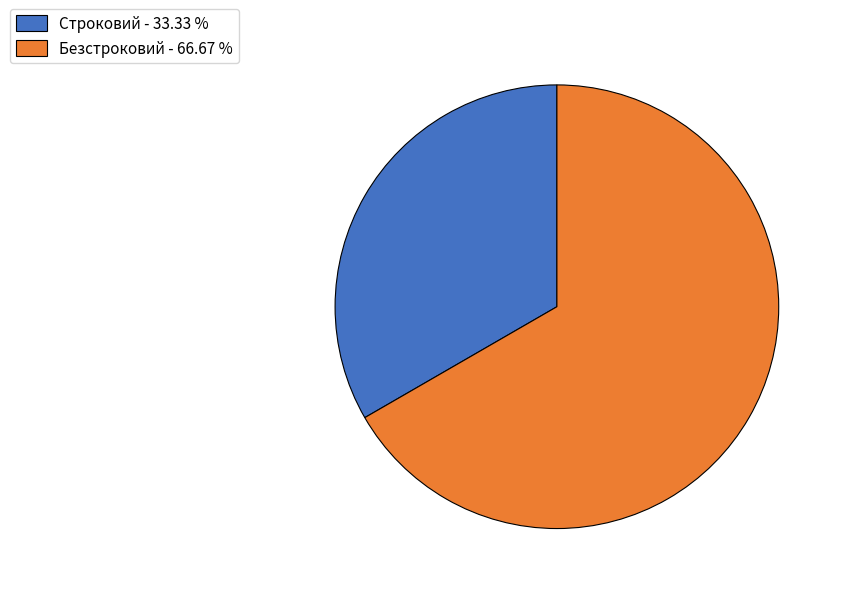

True or false: Безстроковий accounts for 67% of the total.

True